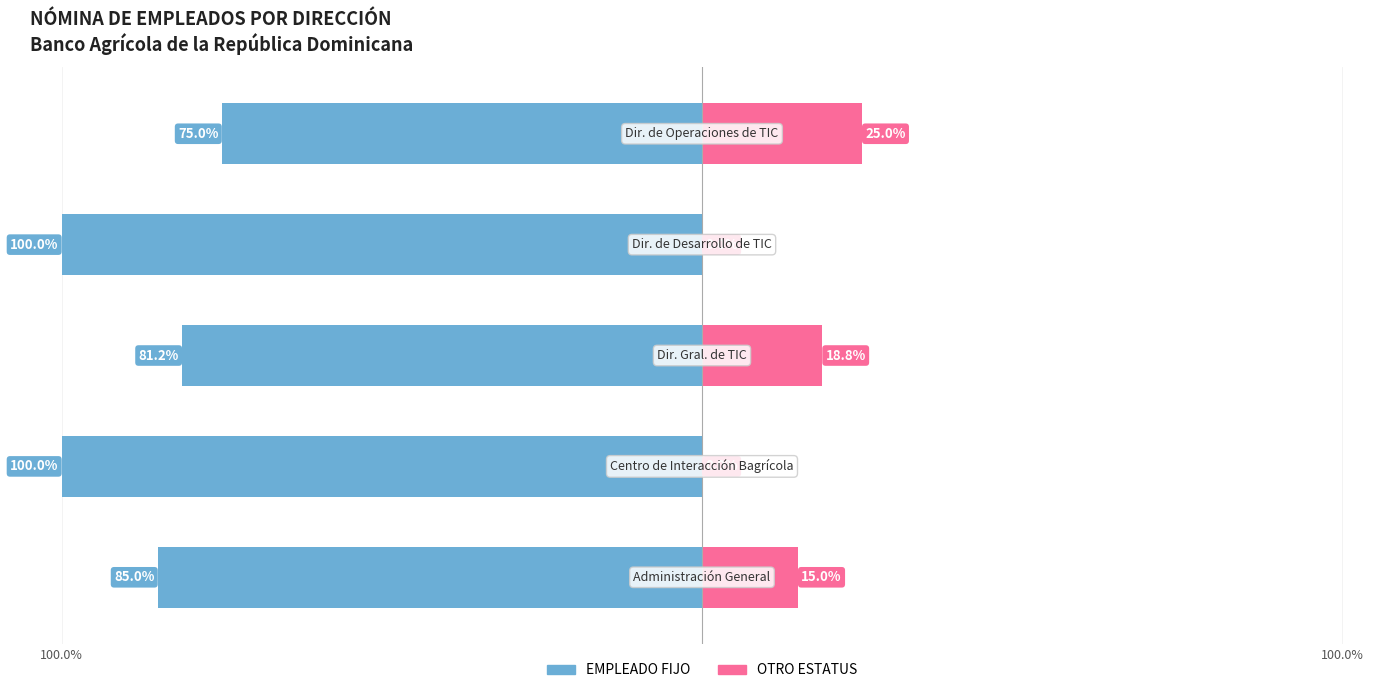

Are the bars horizontal?

Yes